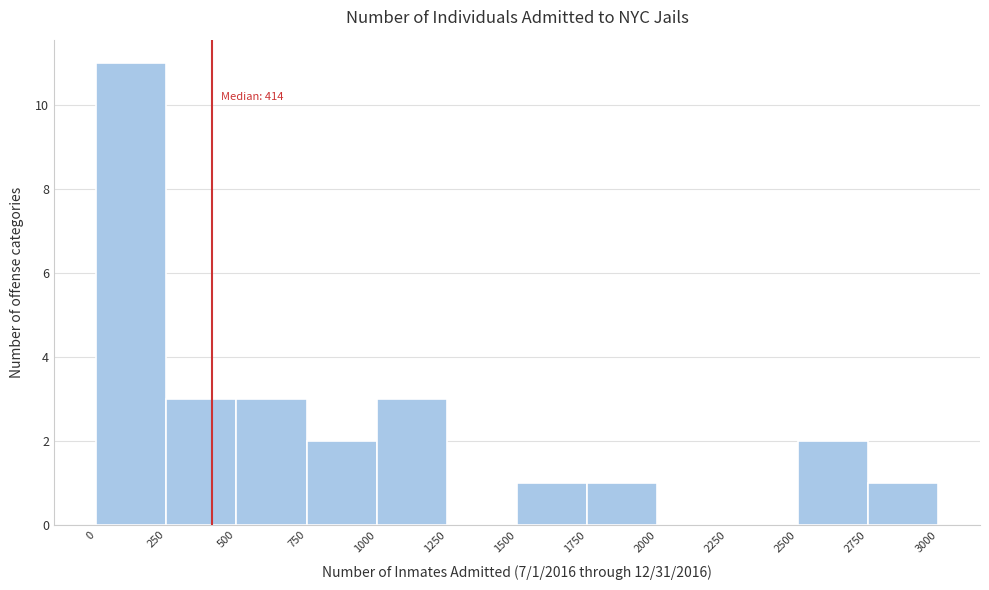

Over which range of the x-axis is the bar tallest?

0 to 250